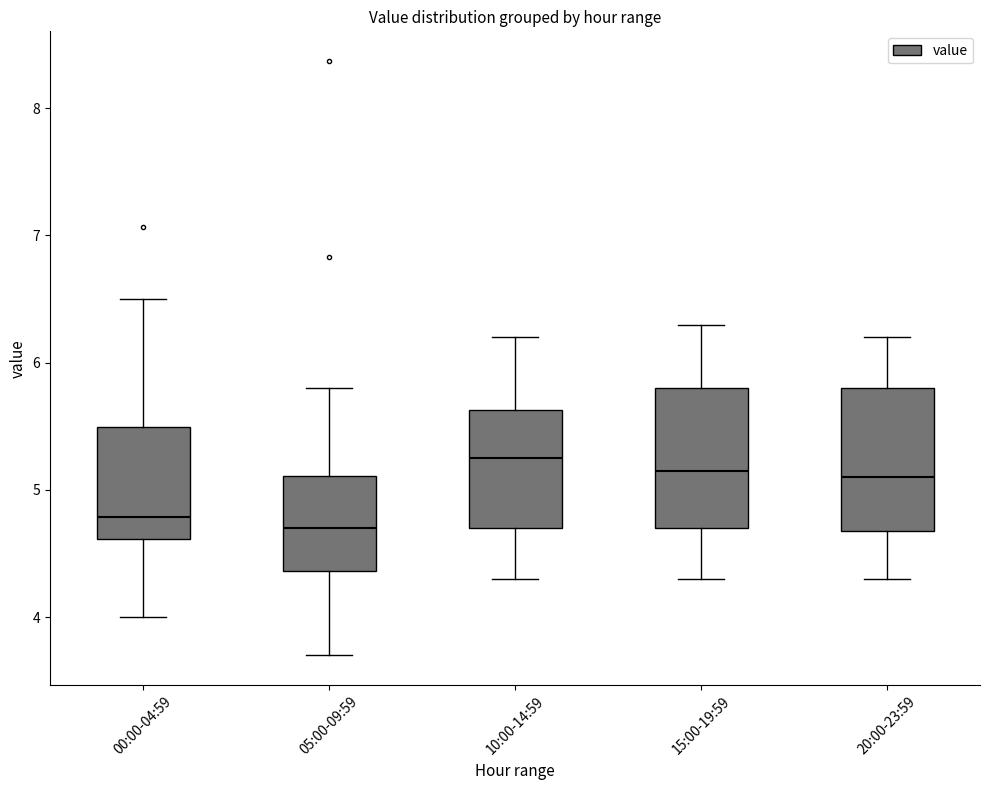

Reading left to right, transcribe this box plot: for each box, give where its median line is, the range the box spans, and where its two whiskers end, as read against the y-axis. The values are not printed on the chart, so give them approximately, as read against the axis.

00:00-04:59: median 4.8, box 4.6 to 5.5, whiskers 4.0 to 6.5
05:00-09:59: median 4.7, box 4.4 to 5.1, whiskers 3.7 to 5.8
10:00-14:59: median 5.3, box 4.7 to 5.6, whiskers 4.3 to 6.2
15:00-19:59: median 5.2, box 4.7 to 5.8, whiskers 4.3 to 6.3
20:00-23:59: median 5.1, box 4.7 to 5.8, whiskers 4.3 to 6.2